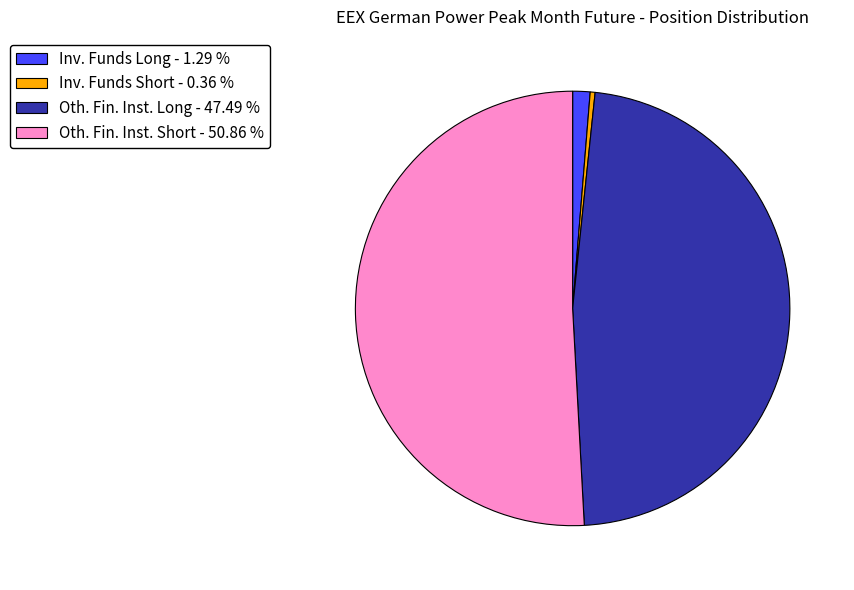

Which has a higher value, Inv. Funds Short - 0.36 % or Oth. Fin. Inst. Long - 47.49 %?

Oth. Fin. Inst. Long - 47.49 %